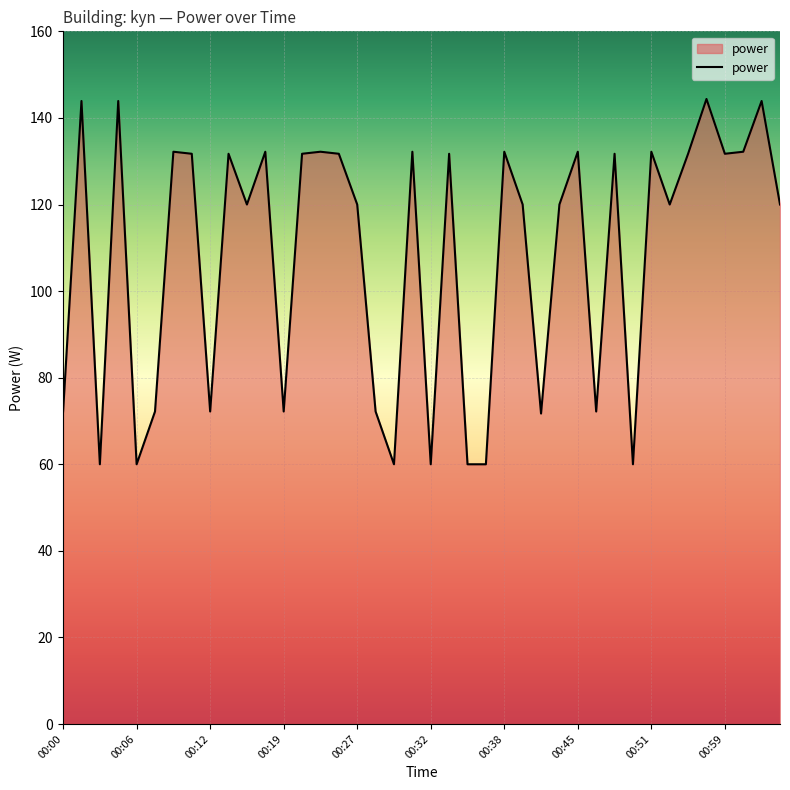

What is the average value?

108.3